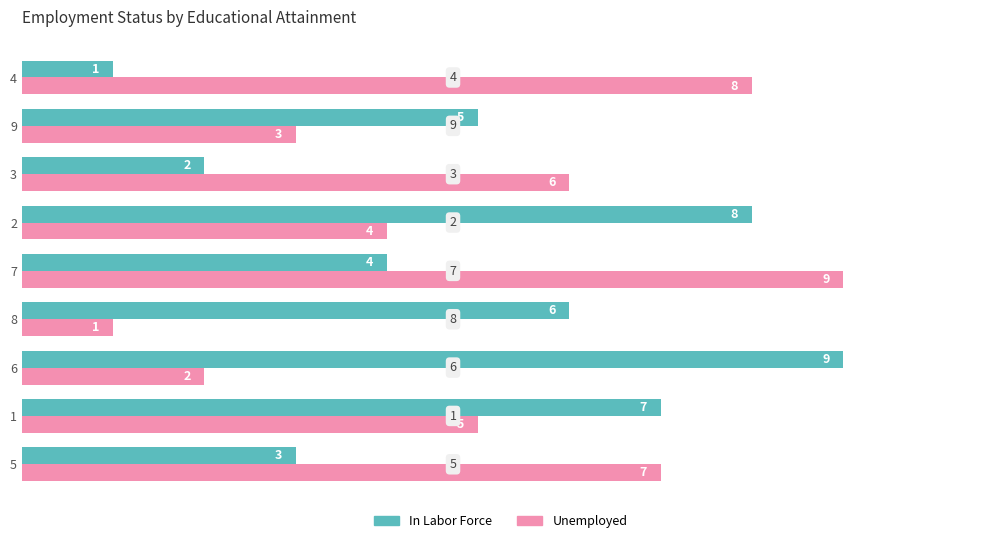

Which series changed the most between 8 and 3?

Unemployed